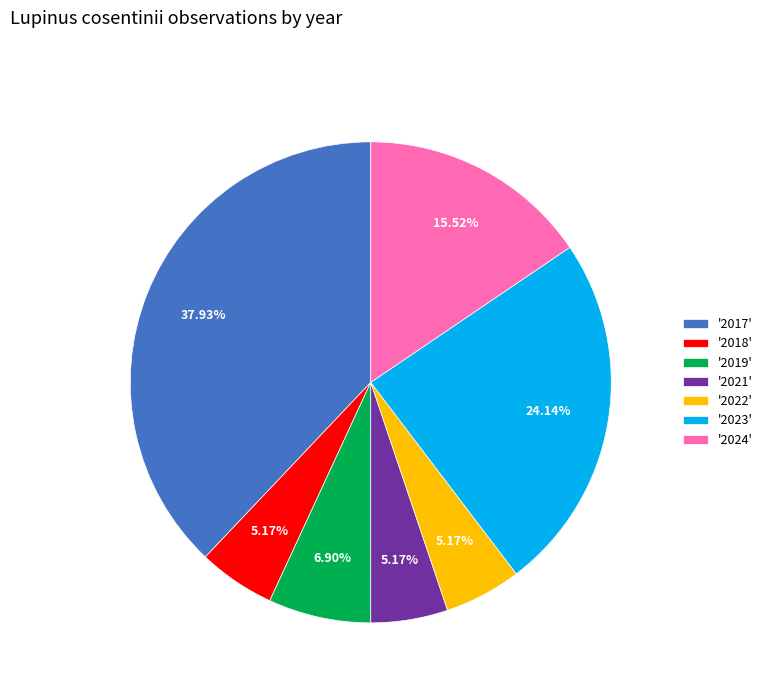

Between '2022' and '2017', which is larger?

'2017'